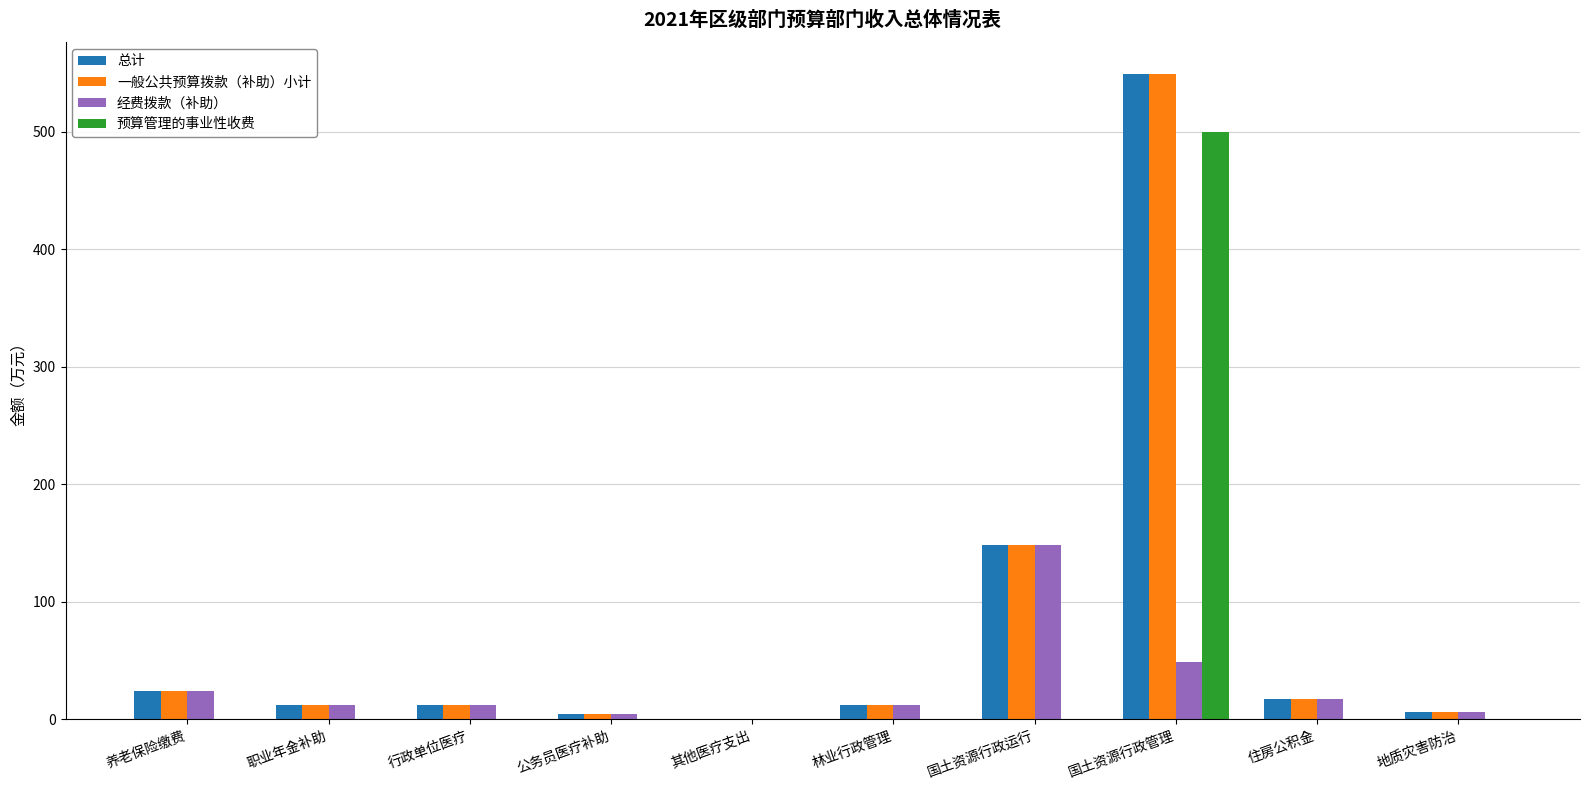

How many data points in 预算管理的事业性收费 are above 0?

1